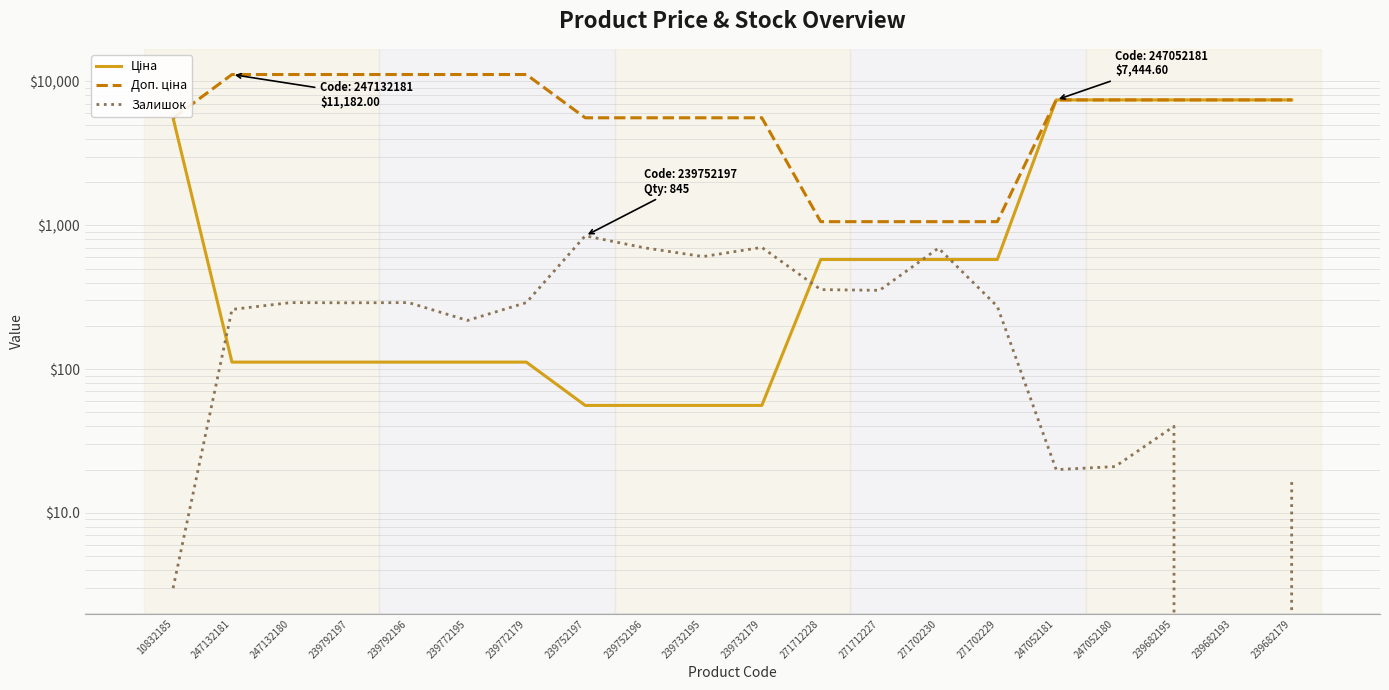

Does the chart display data point markers on the line(s)?

No